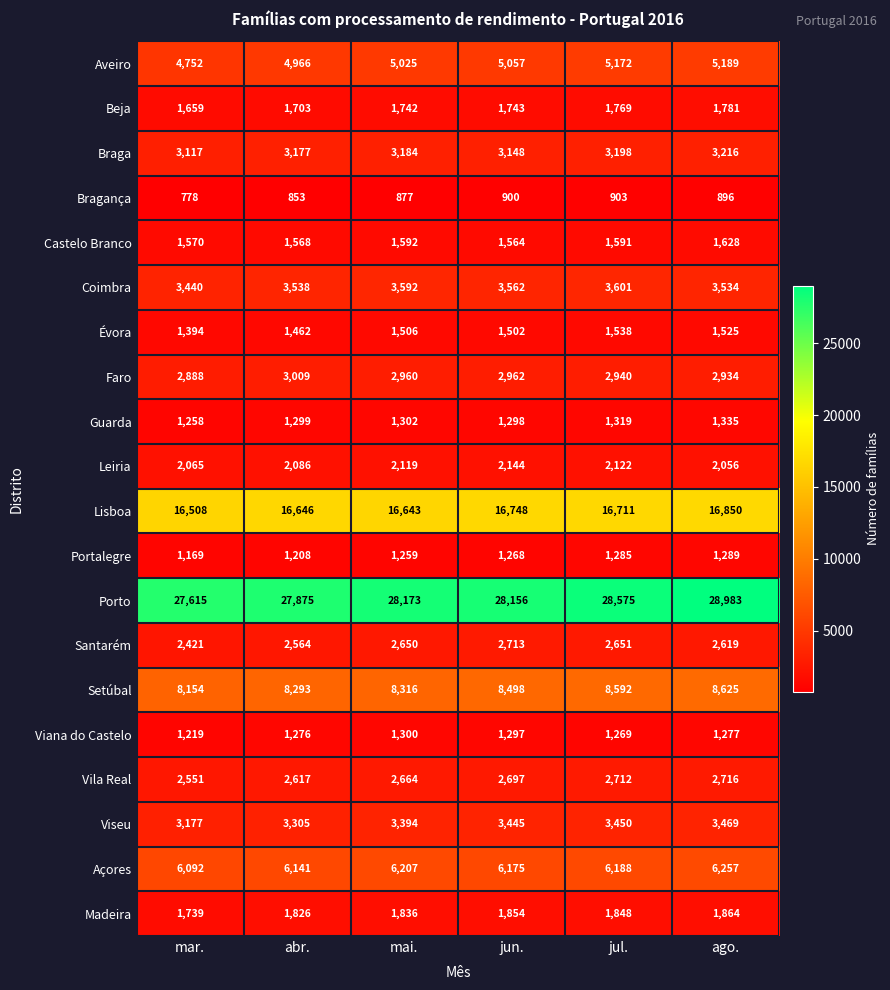

Rank the series at jul. from lowest to highest value.

Bragança, Viana do Castelo, Portalegre, Guarda, Évora, Castelo Branco, Beja, Madeira, Leiria, Santarém, Vila Real, Faro, Braga, Viseu, Coimbra, Aveiro, Açores, Setúbal, Lisboa, Porto